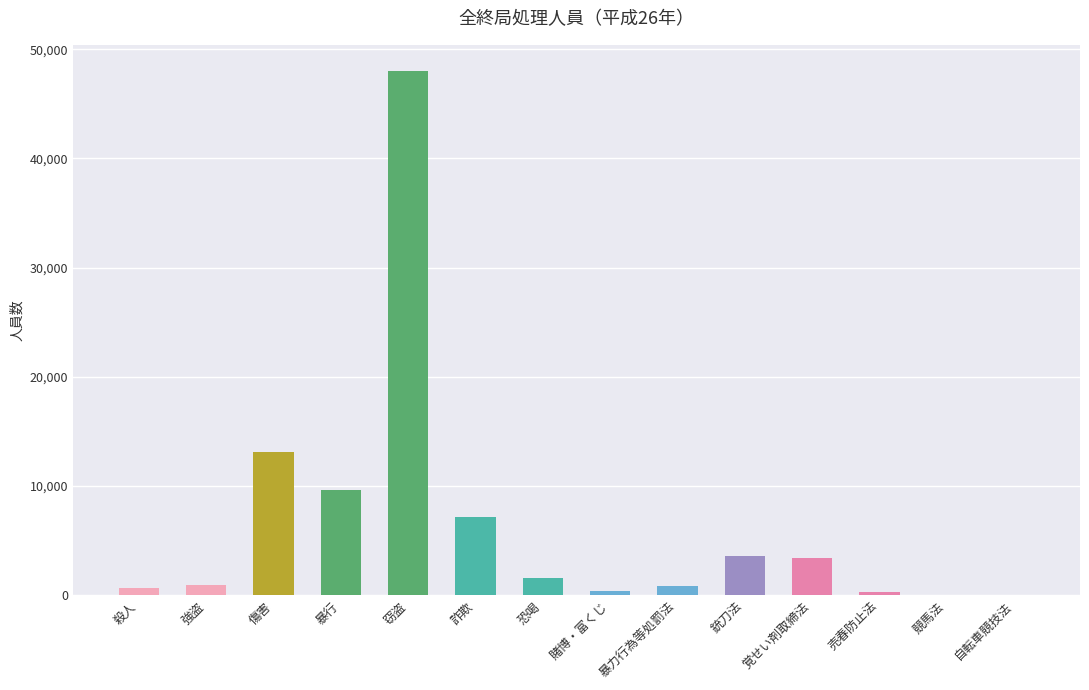

How many categories are shown in the chart?

14